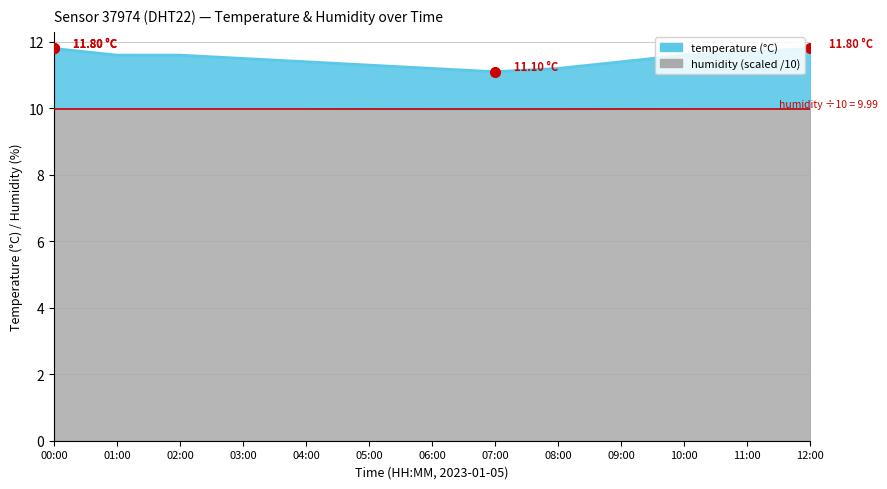

List the labels in order of value, smallest first.

07:00, 06:00, 08:00, 05:00, 04:00, 09:00, 03:00, 01:00, 02:00, 10:00, 11:00, 00:00, 12:00